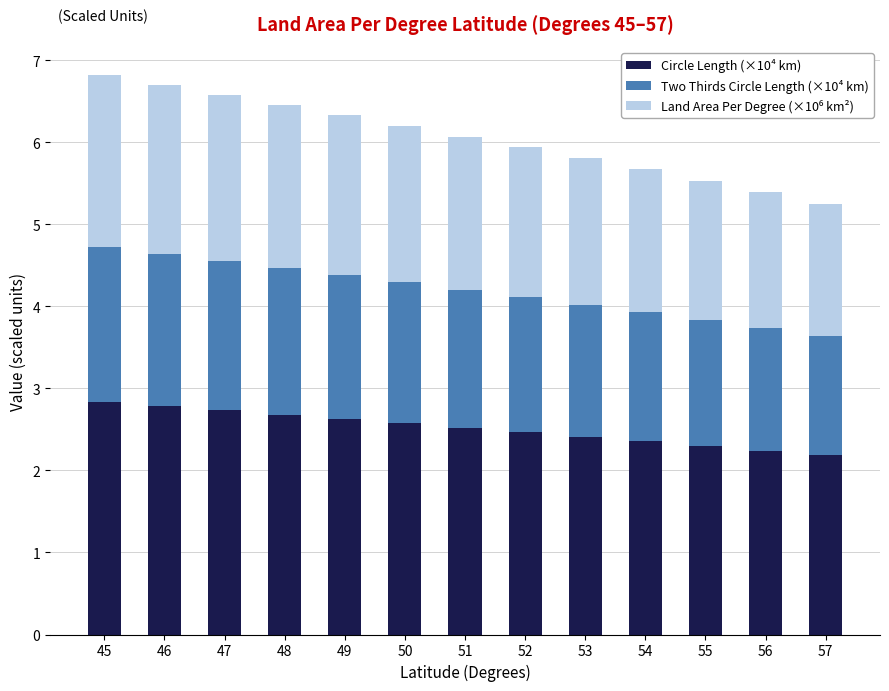

What is the value of the Circle Length (×10⁴ km) bar at the 2nd from the left?

2.8